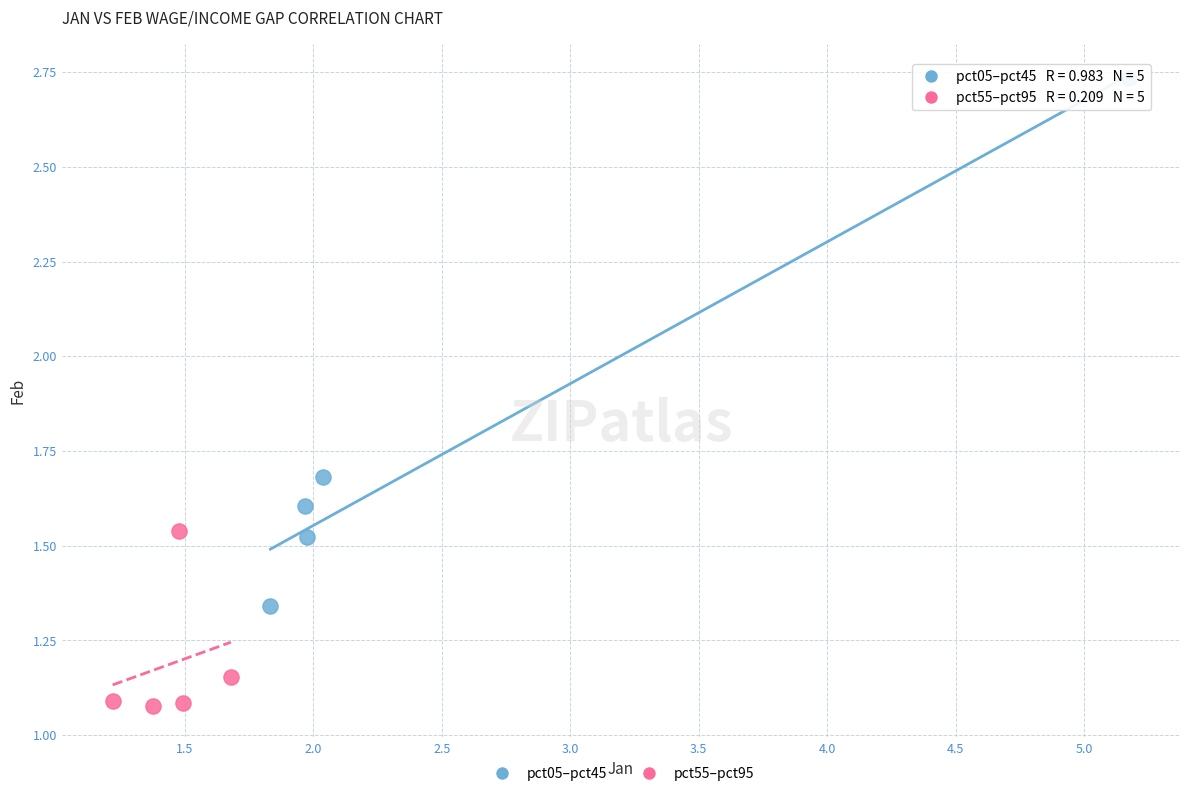

Which series contains the lowest Y value?

pct55–pct95